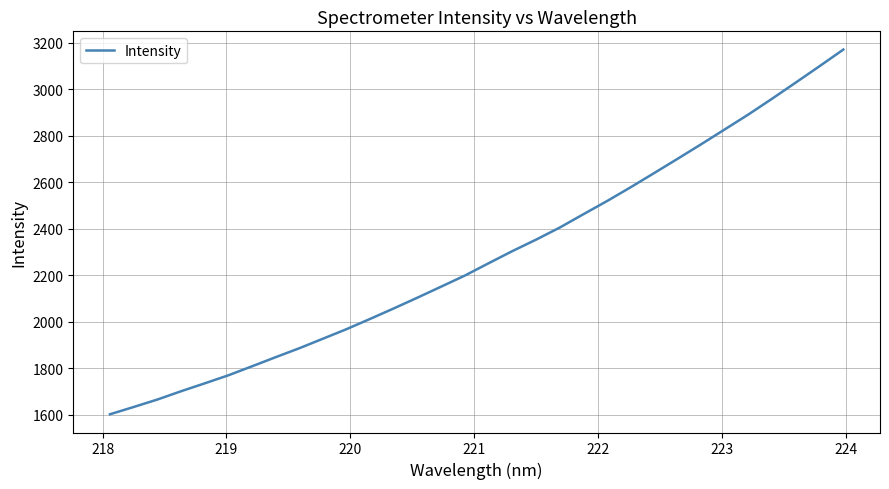

What is the maximum value shown in the chart?

3170.9